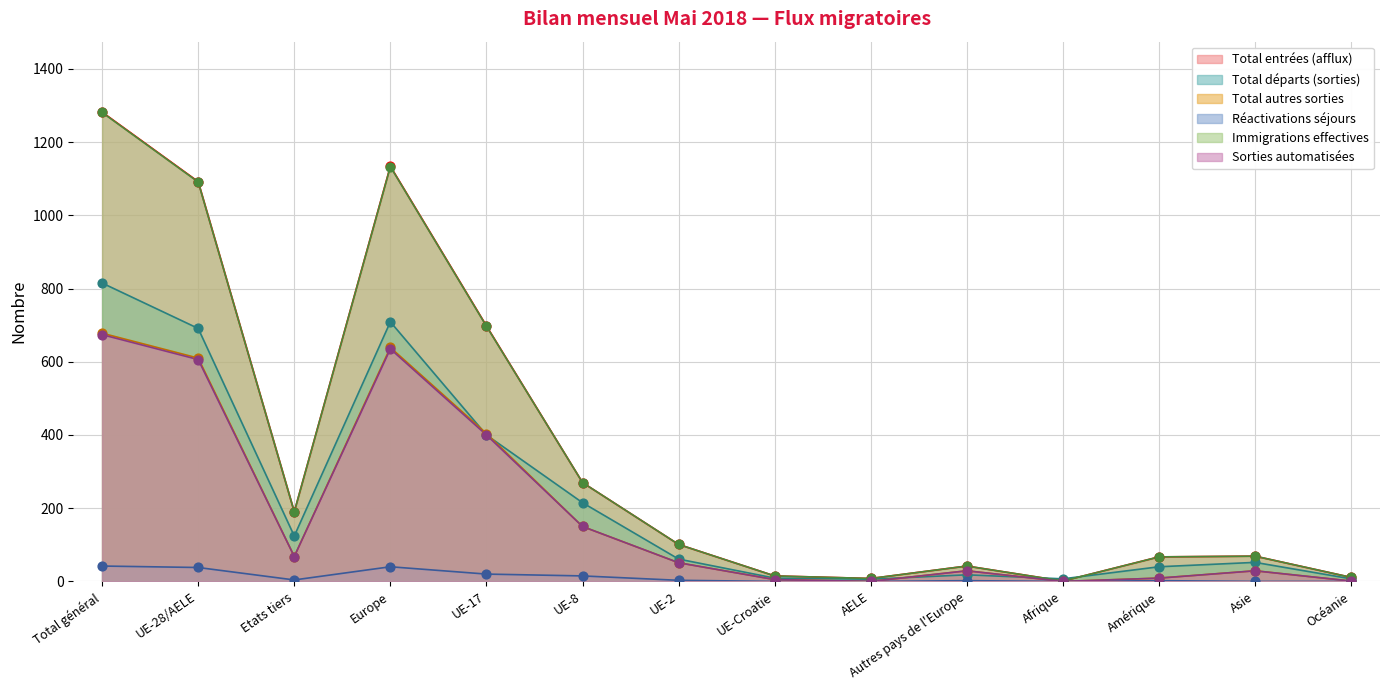

Which series has the largest total across all categories?

Total entrées (afflux)